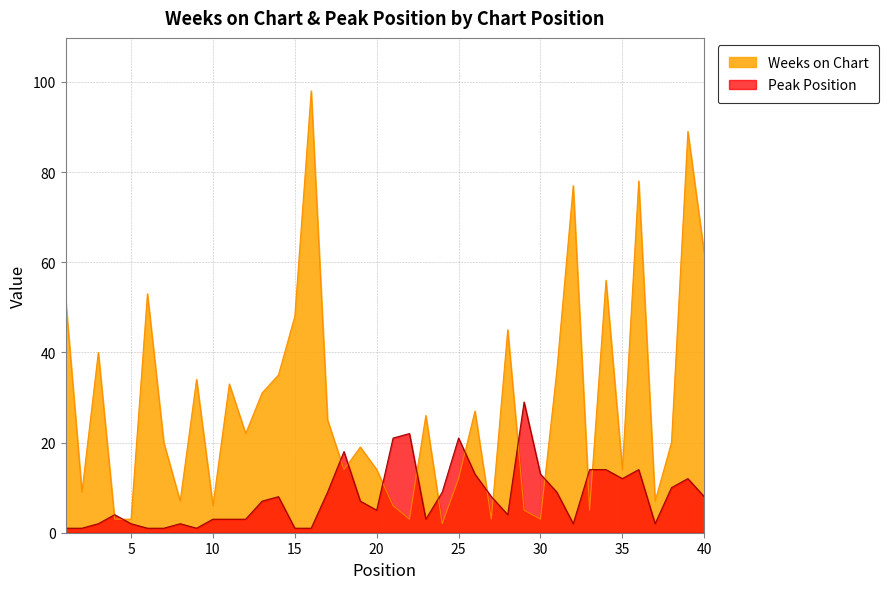

True or false: Peak Position has a value of 2 at 13.

False